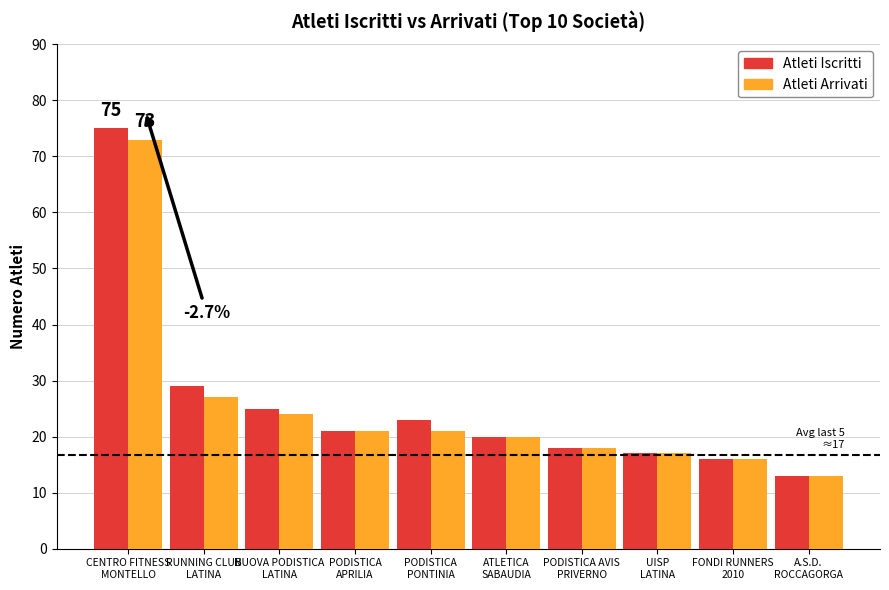

How many distinct data groups are displayed?

2